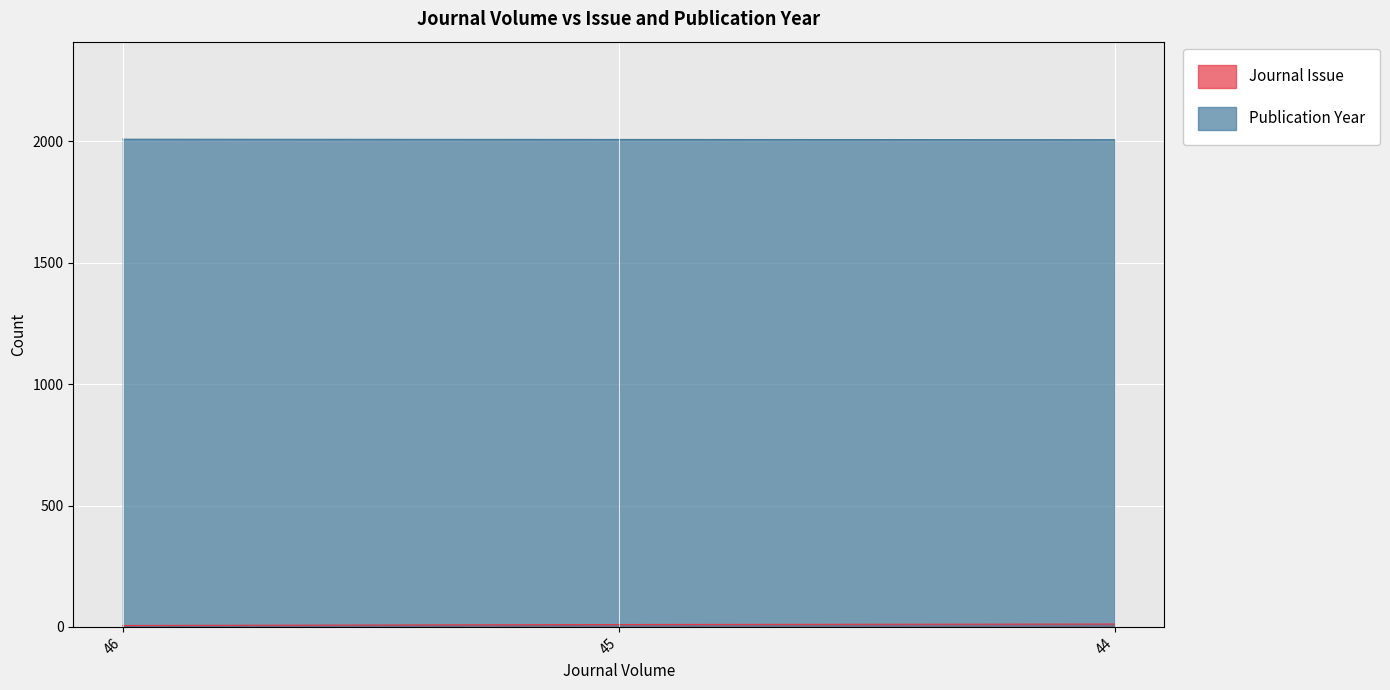

How many lines are shown in the chart?

2